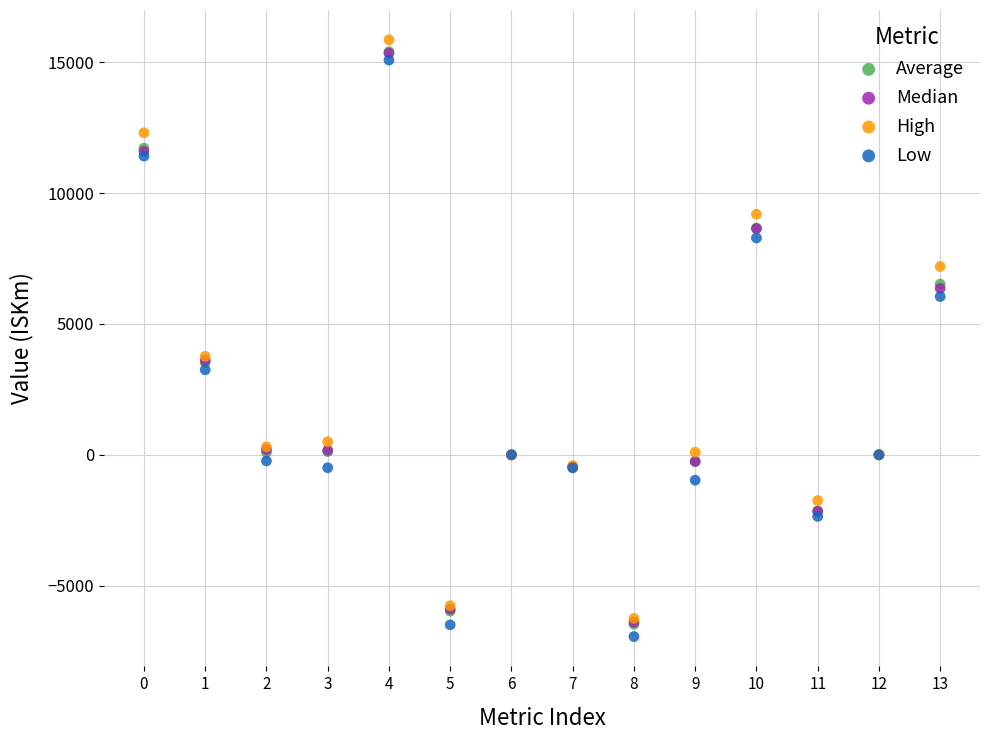

What are all the series names shown in the legend?

Average, Median, High, Low